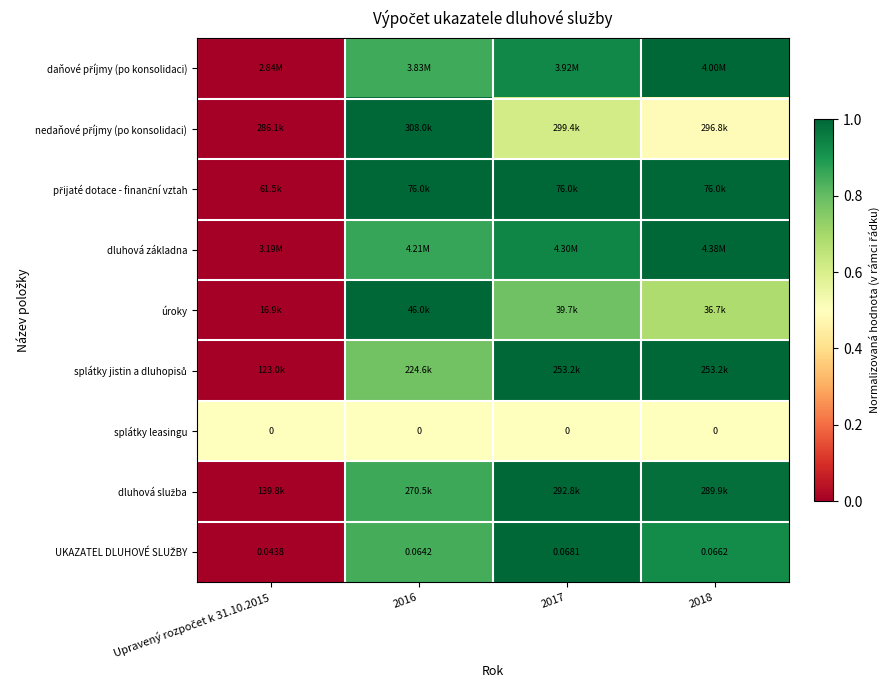

What is the sum of the splátky jistin a dluhopisů values at 2016 and 2017?

1.8